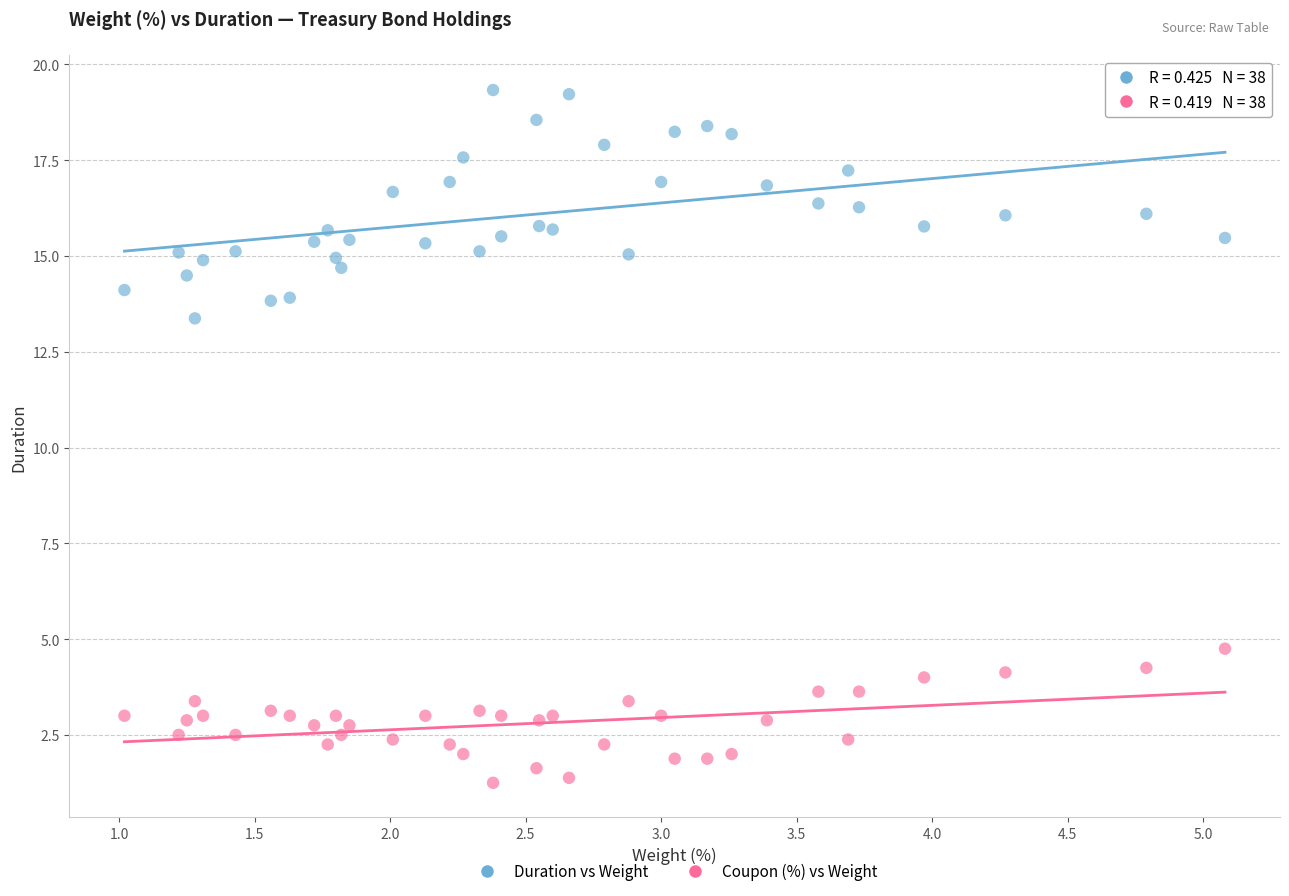

Which series contains the lowest Y value?

Coupon (%) vs Weight